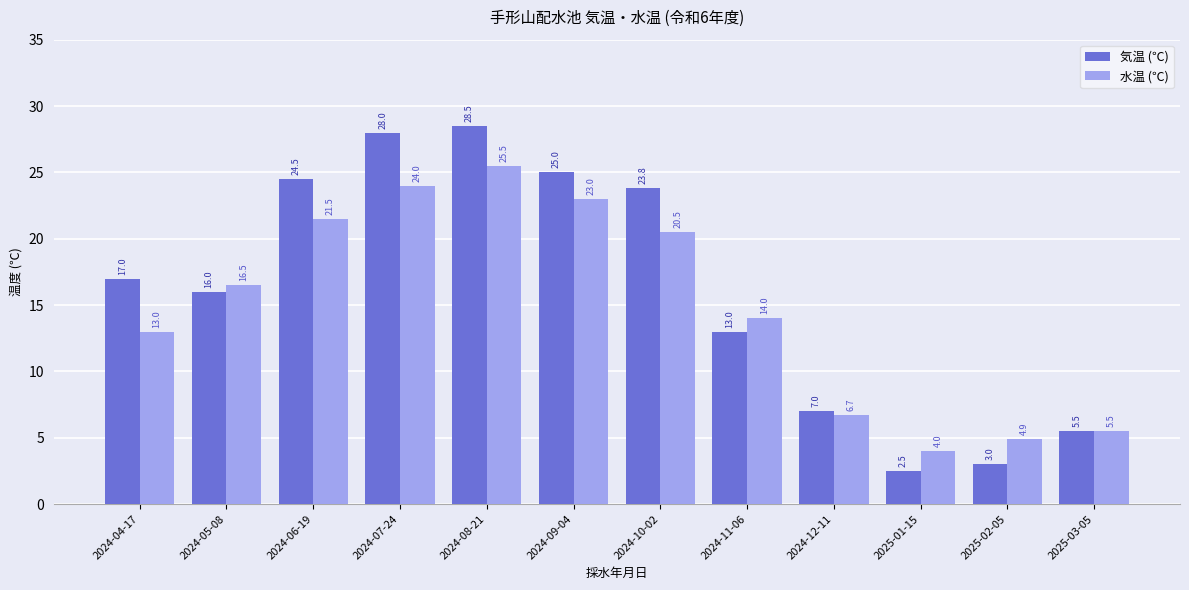

What value does the 気温 (℃) series have at 2025-02-05?

3.0